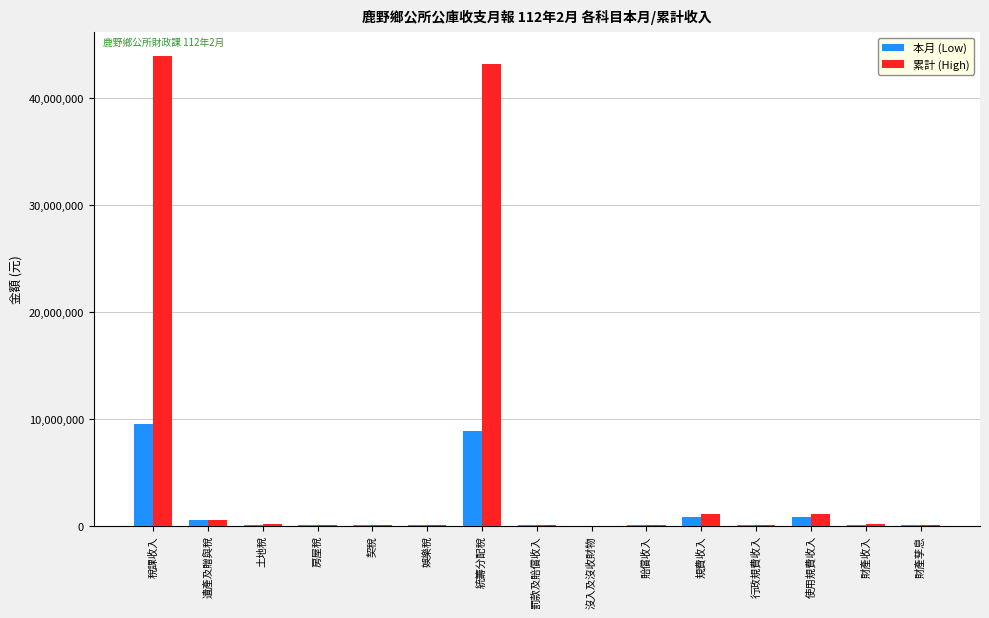

What value does the 累計 (High) series have at 契稅?

74832